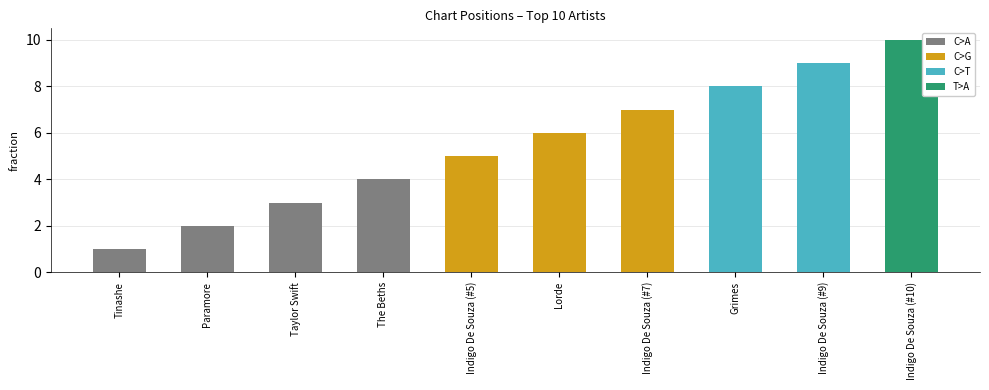

Count the number of data series in this chart.

1